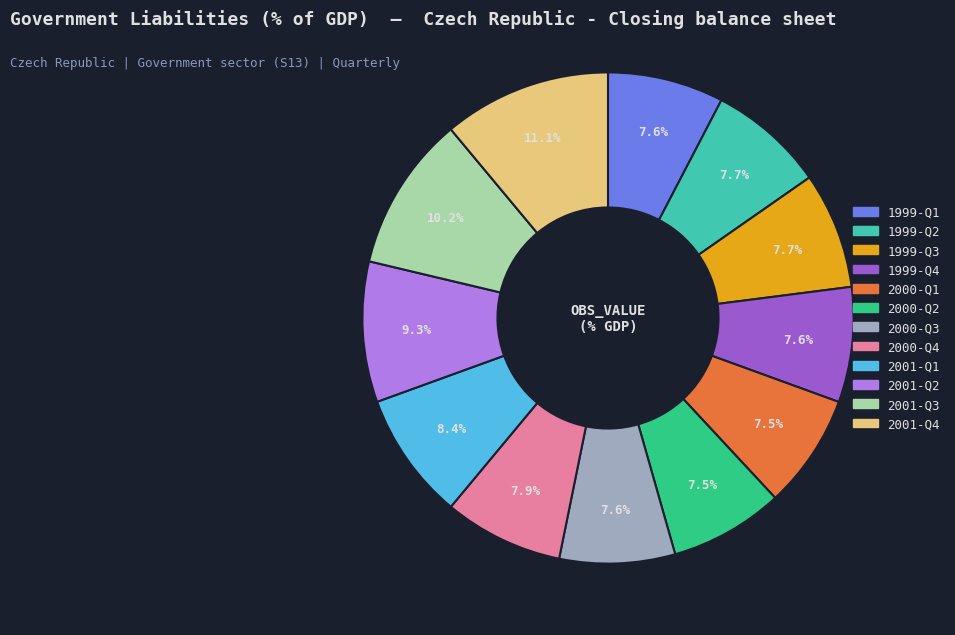

Is there any slice that represents more than half of the pie?

No